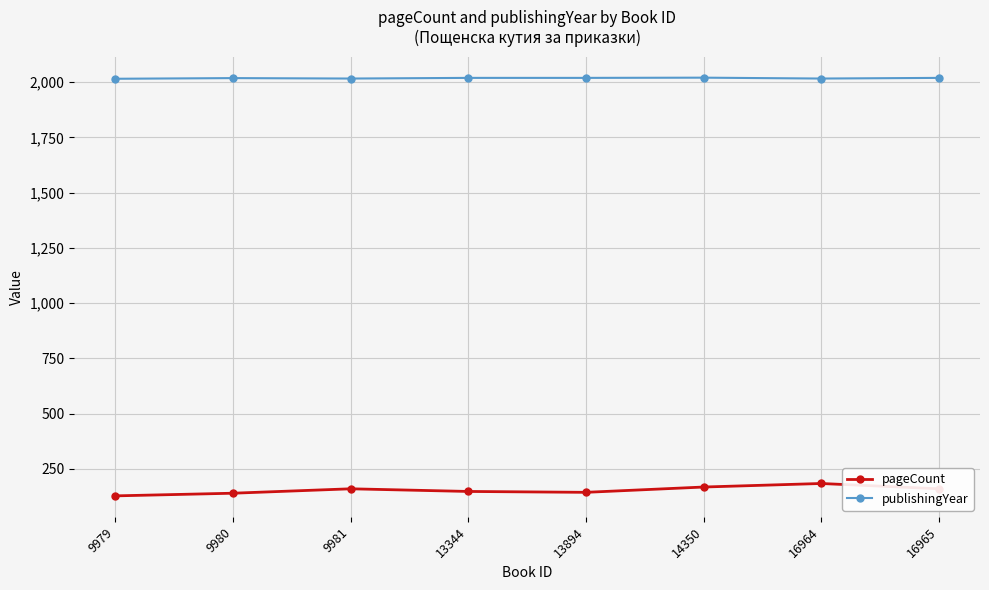

List the series in order of their overall mean, lowest first.

pageCount, publishingYear